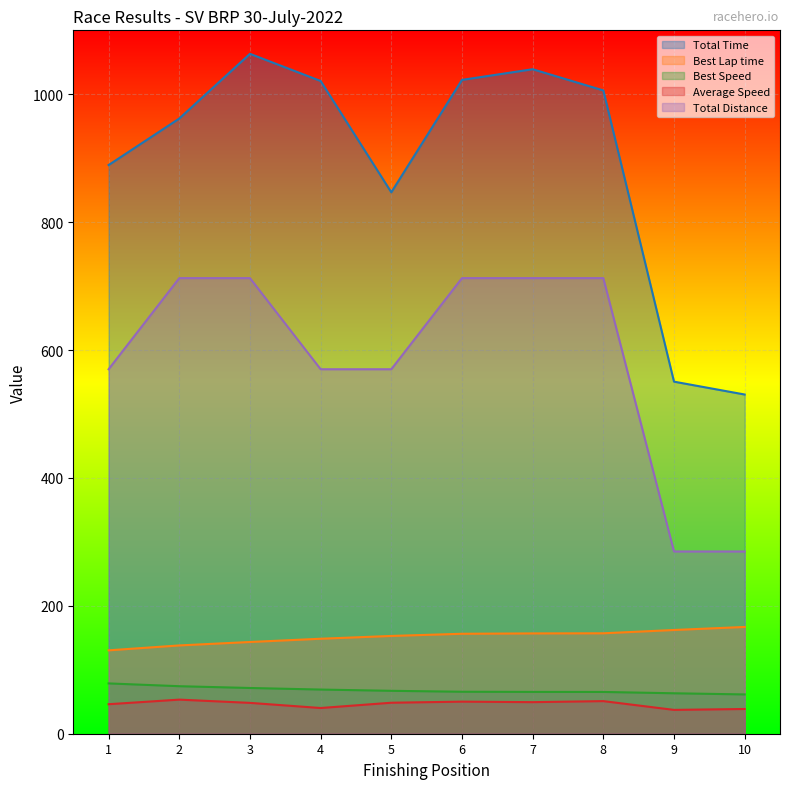

The value of Total Time at 5 is 846.7. True or false?

True